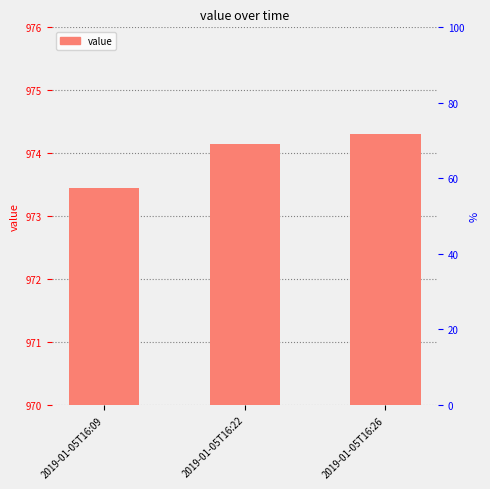

How many distinct data groups are displayed?

1